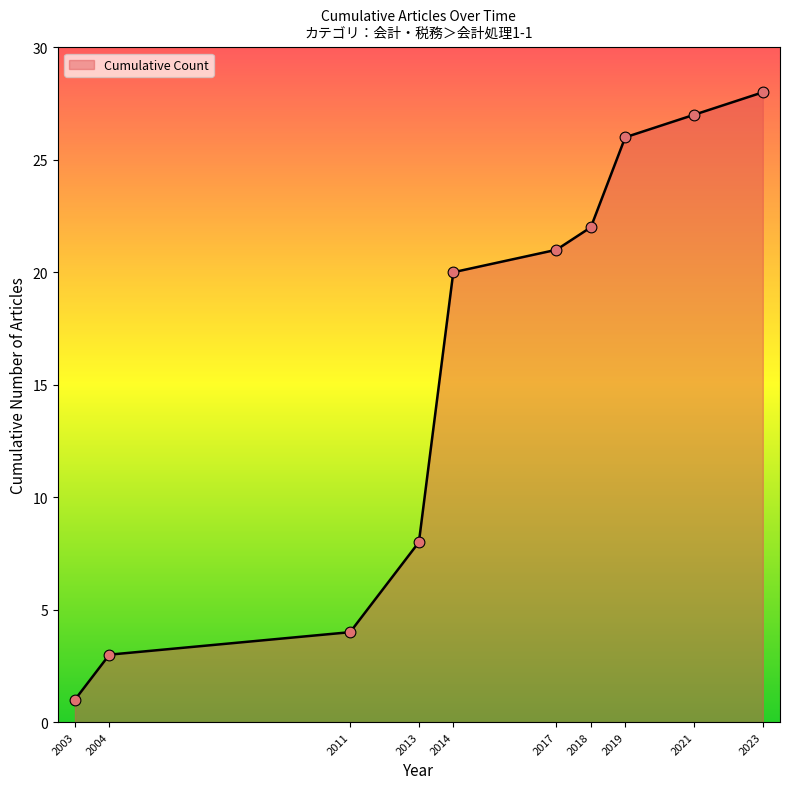

What is the change in value from 2014 to 2021?

+7